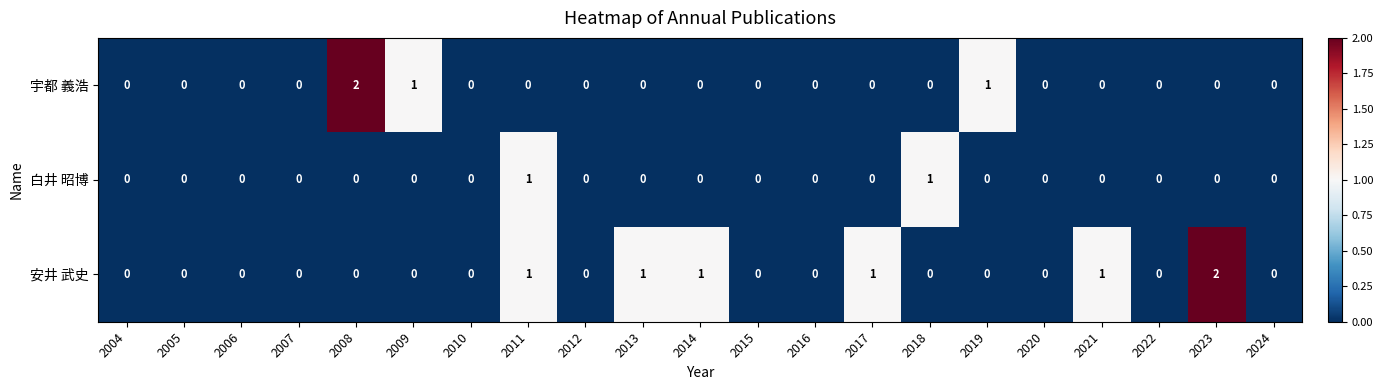

Is it true that 安井 武史 equals 1 at 2007?

False